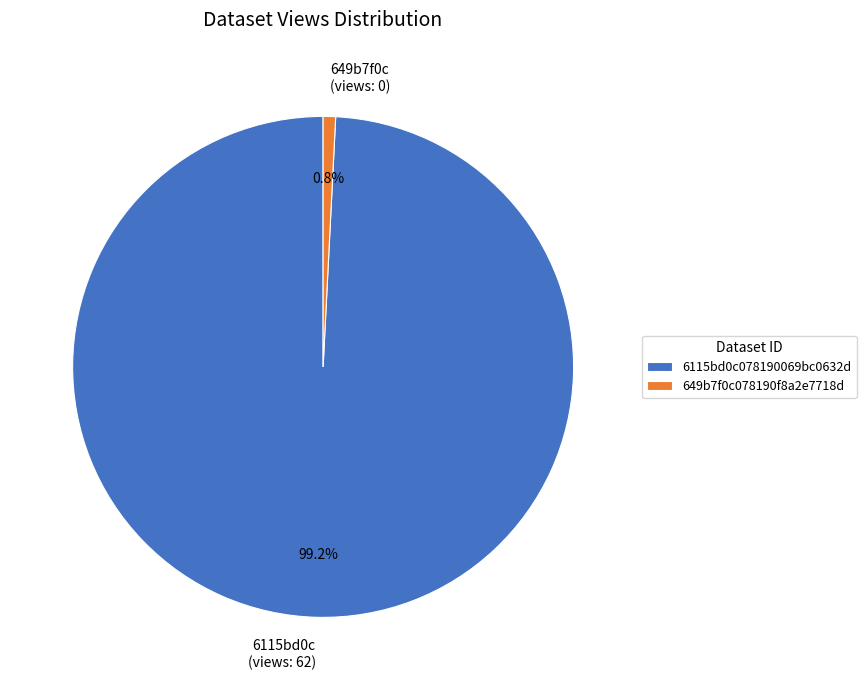

Between 649b7f0c (views: 0) and 6115bd0c (views: 62), which is larger?

6115bd0c (views: 62)